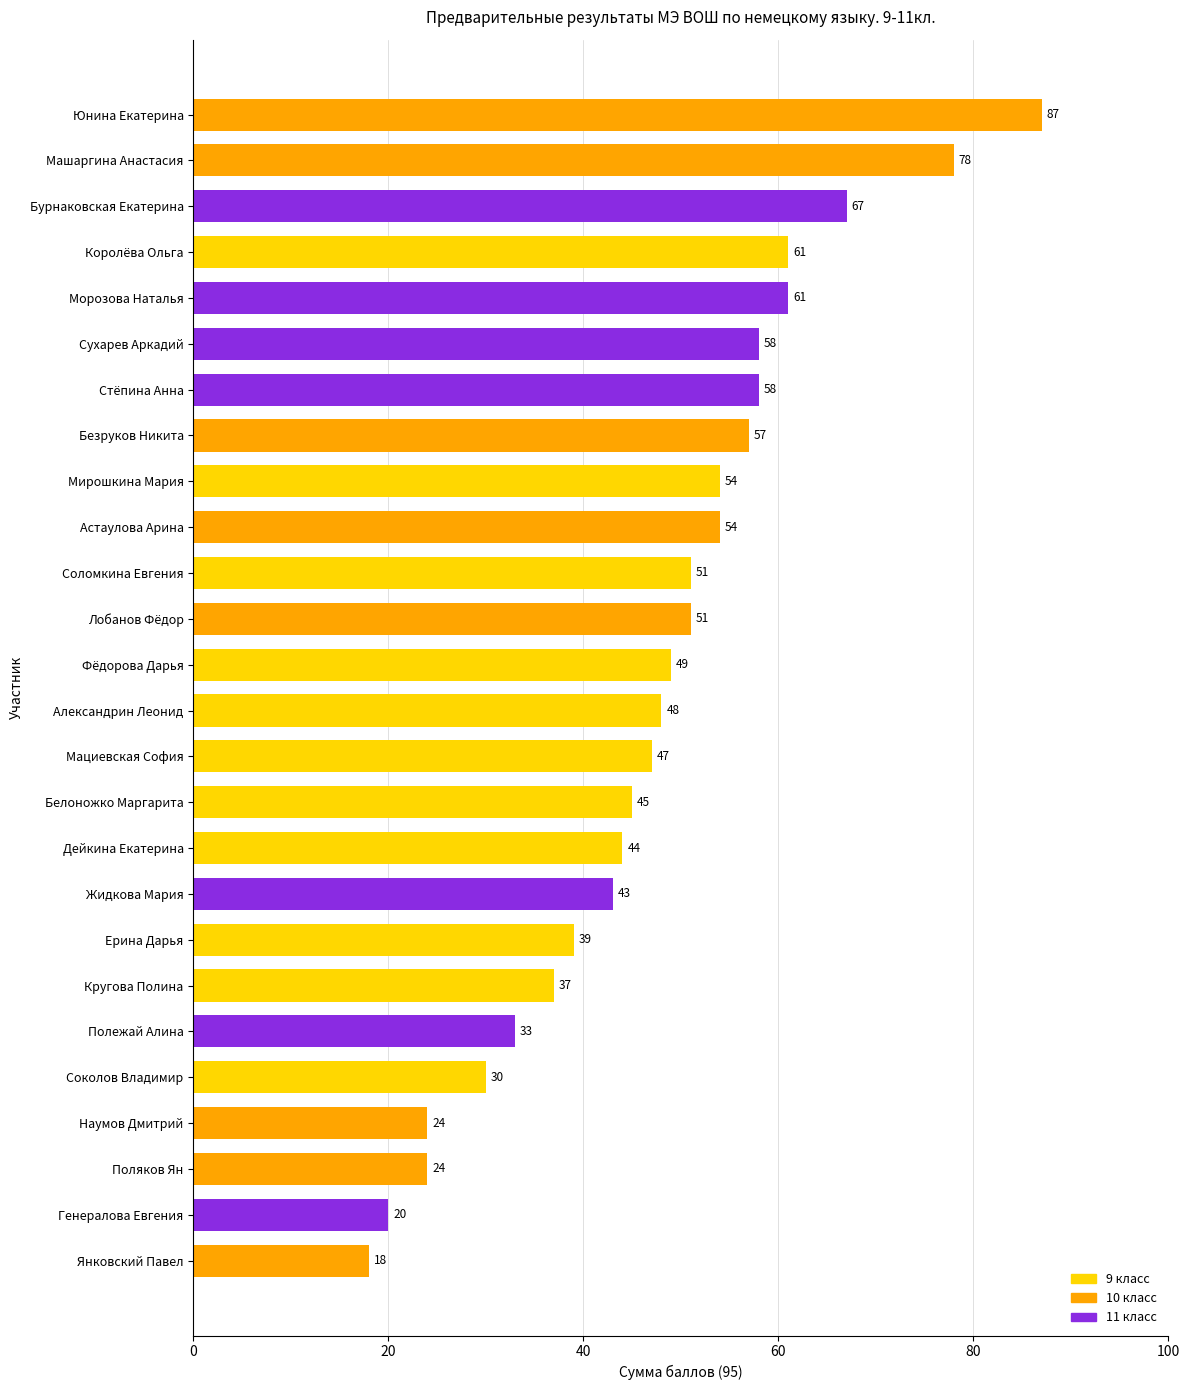

What is the greatest value displayed?

87